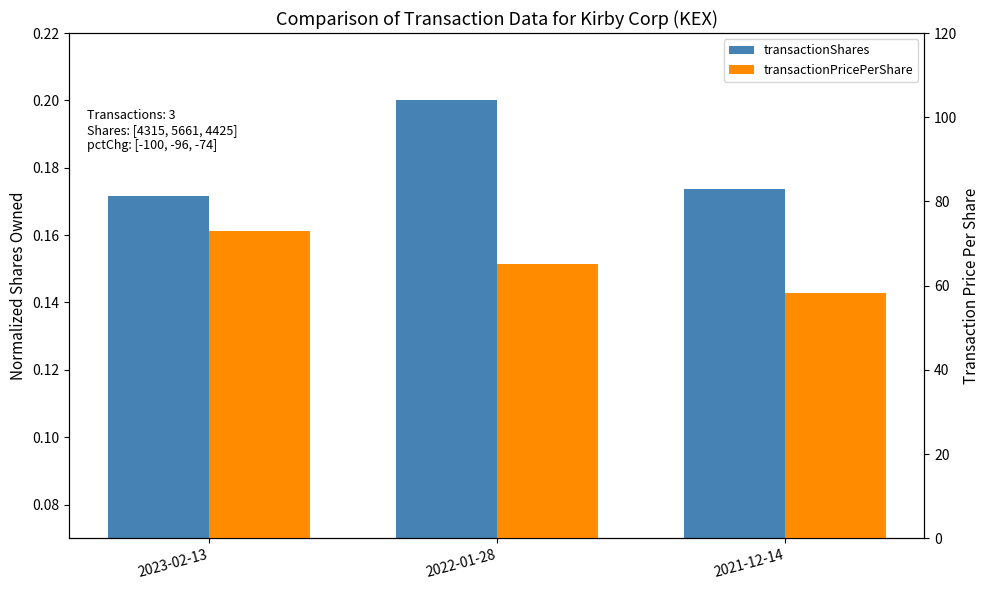

Reading left to right, transcribe all the data shown in this chart.

transactionShares: 0.2	0.2	0.2
transactionPricePerShare: 73.0	65.1	58.3